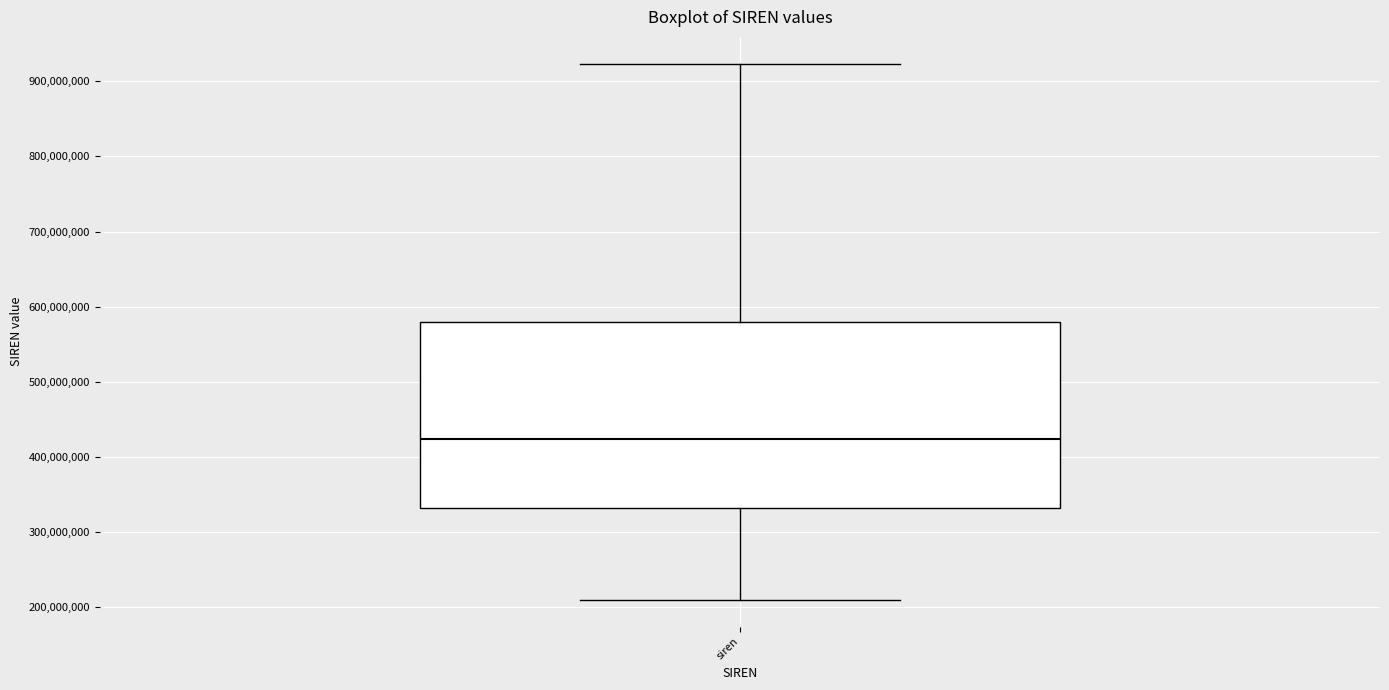

Where does the upper whisker of the box for siren end on the y-axis? The values are not printed on the chart, so give them approximately, as read against the axis.

920000000